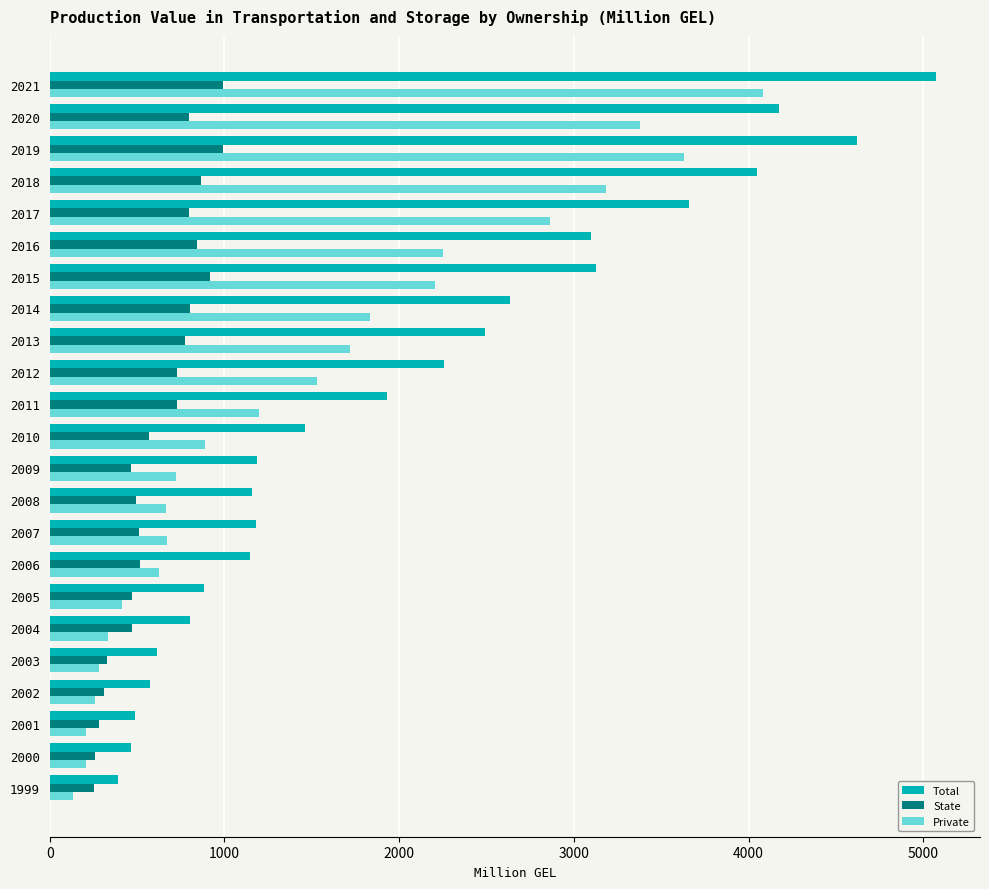

What is the highest value of the Total series?

5070.9